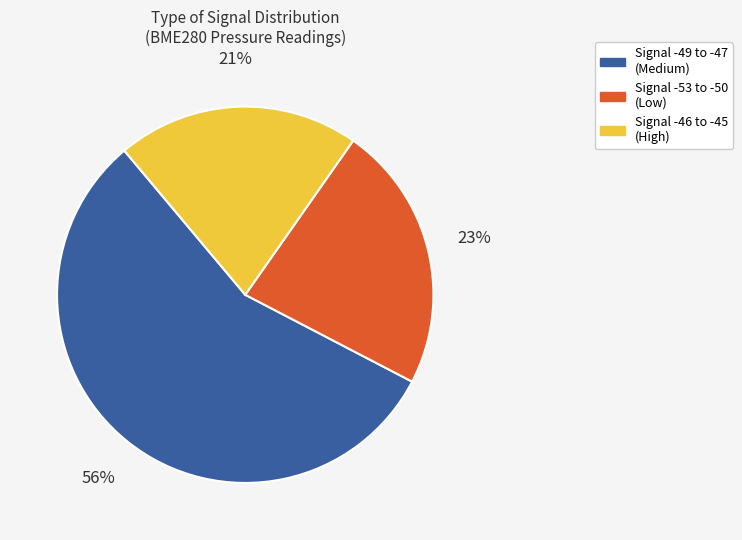

To the nearest percent, what is the difference between the largest and smallest slice percentages?

35%